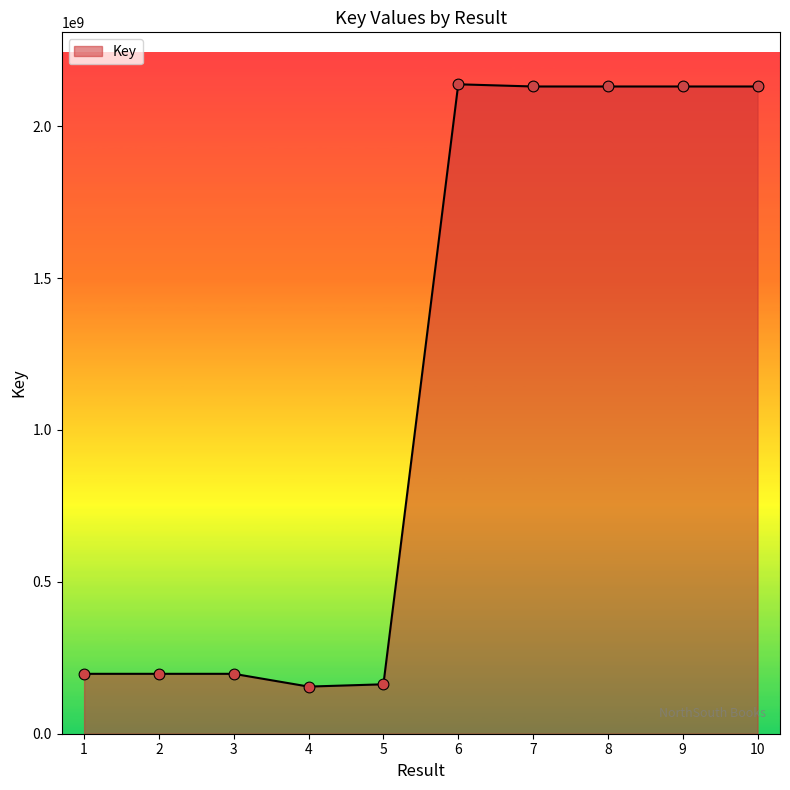

What is the change in value from 1 to 4?

-42040431